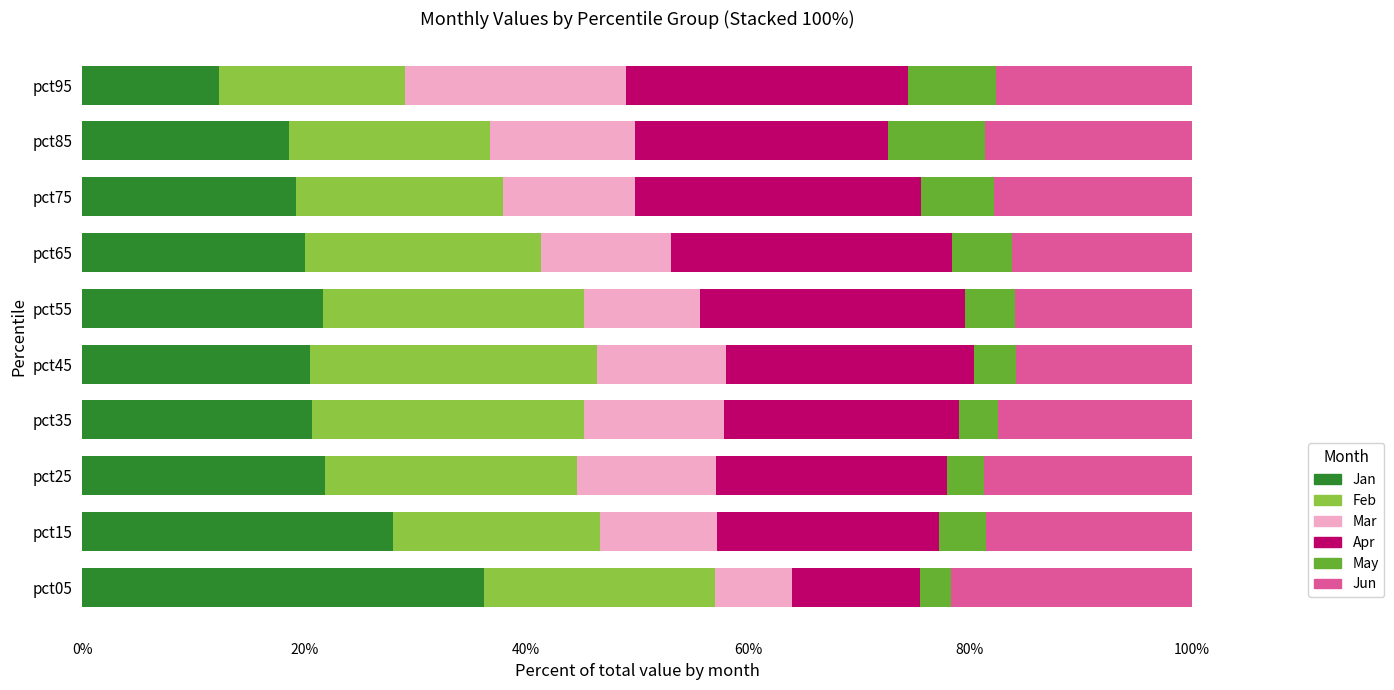

True or false: Jan has a value of 10.4 at pct15.

False